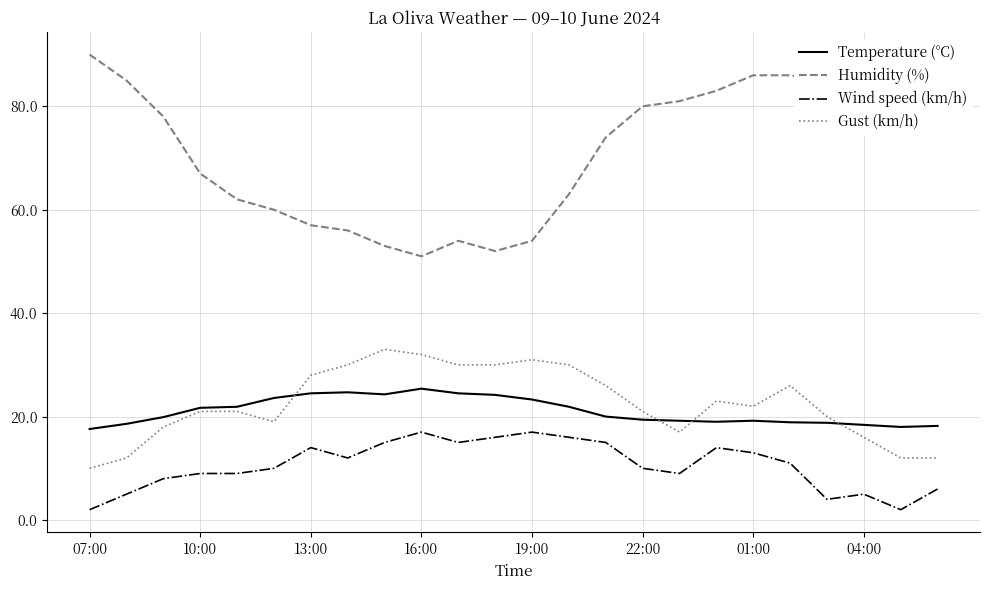

True or false: Gust (km/h) and Wind speed (km/h) cross at least once.

False